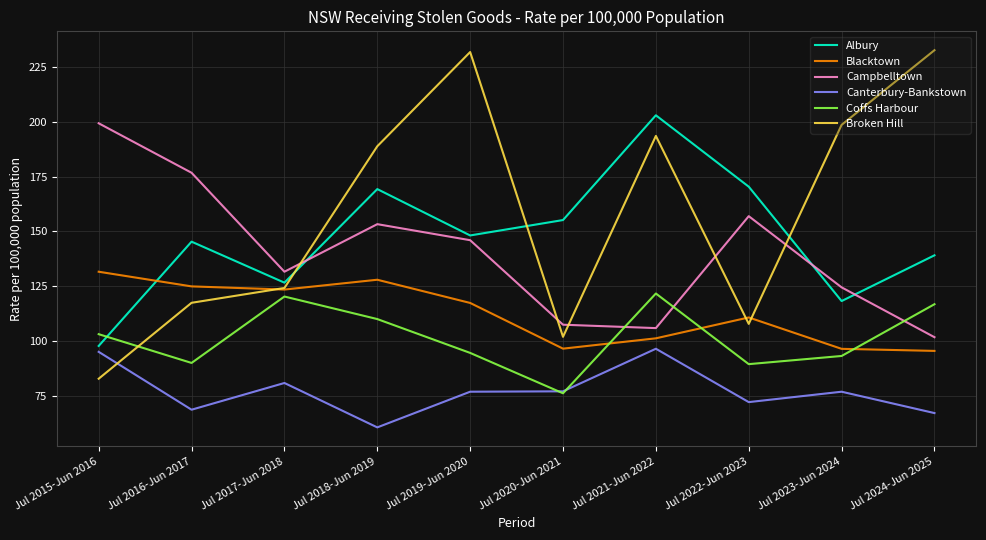

In Coffs Harbour, how many points are lower than both neighbors (excluding endpoints)?

3